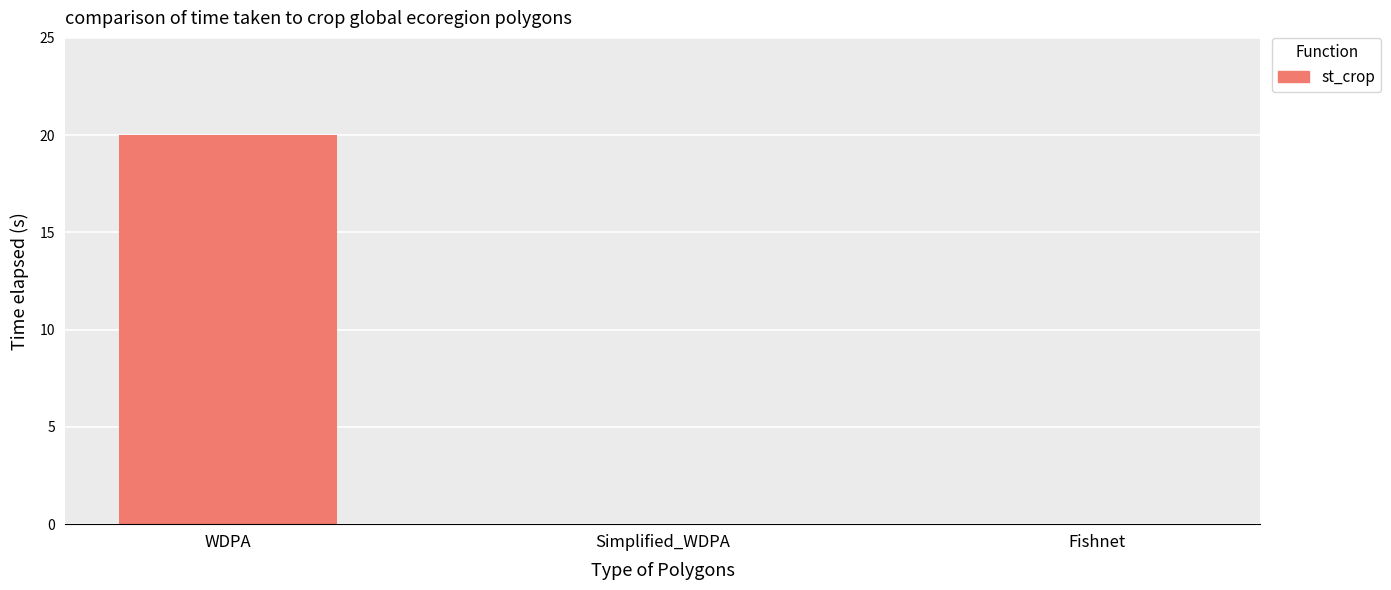

True or false: the data shows -13 at Fishnet.

False